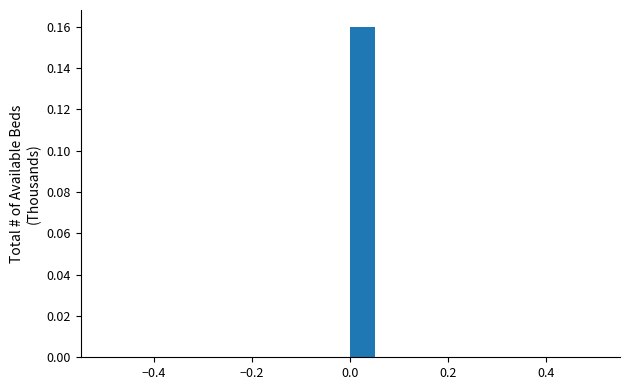

Read against the x-axis, roughly where is the centre of the tallest bar?

0.02